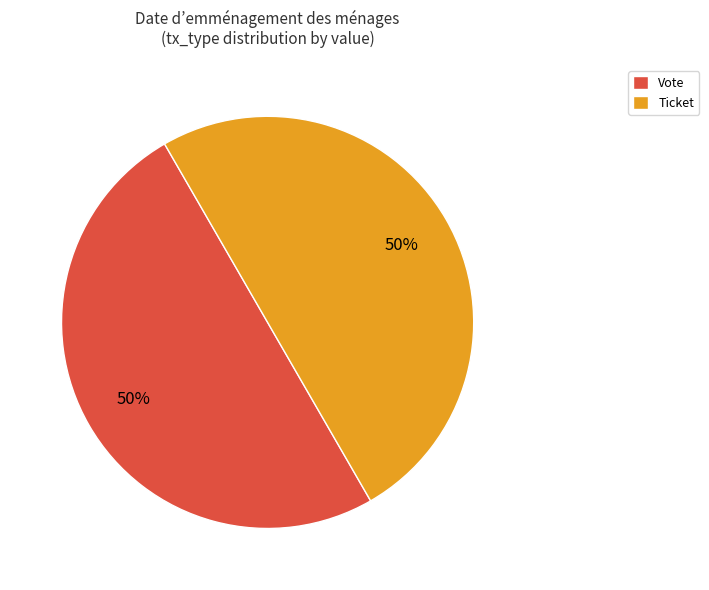

Combined, do Ticket and Vote account for over 50%?

Yes